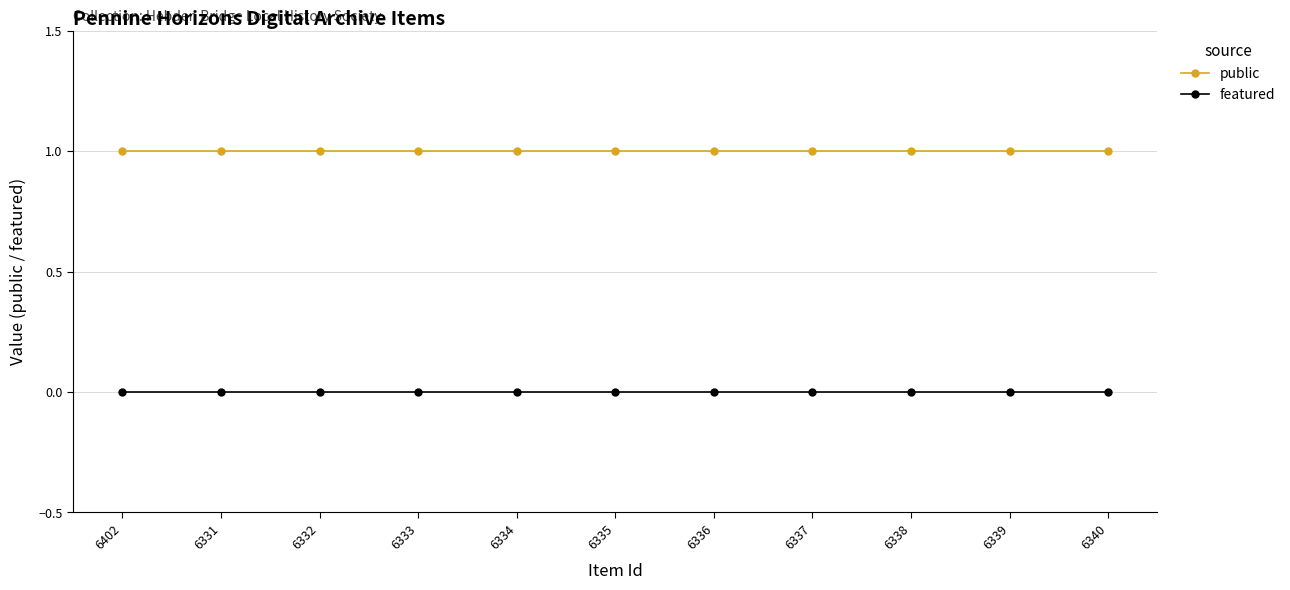

What is the label of the 11th point from the left?

6340